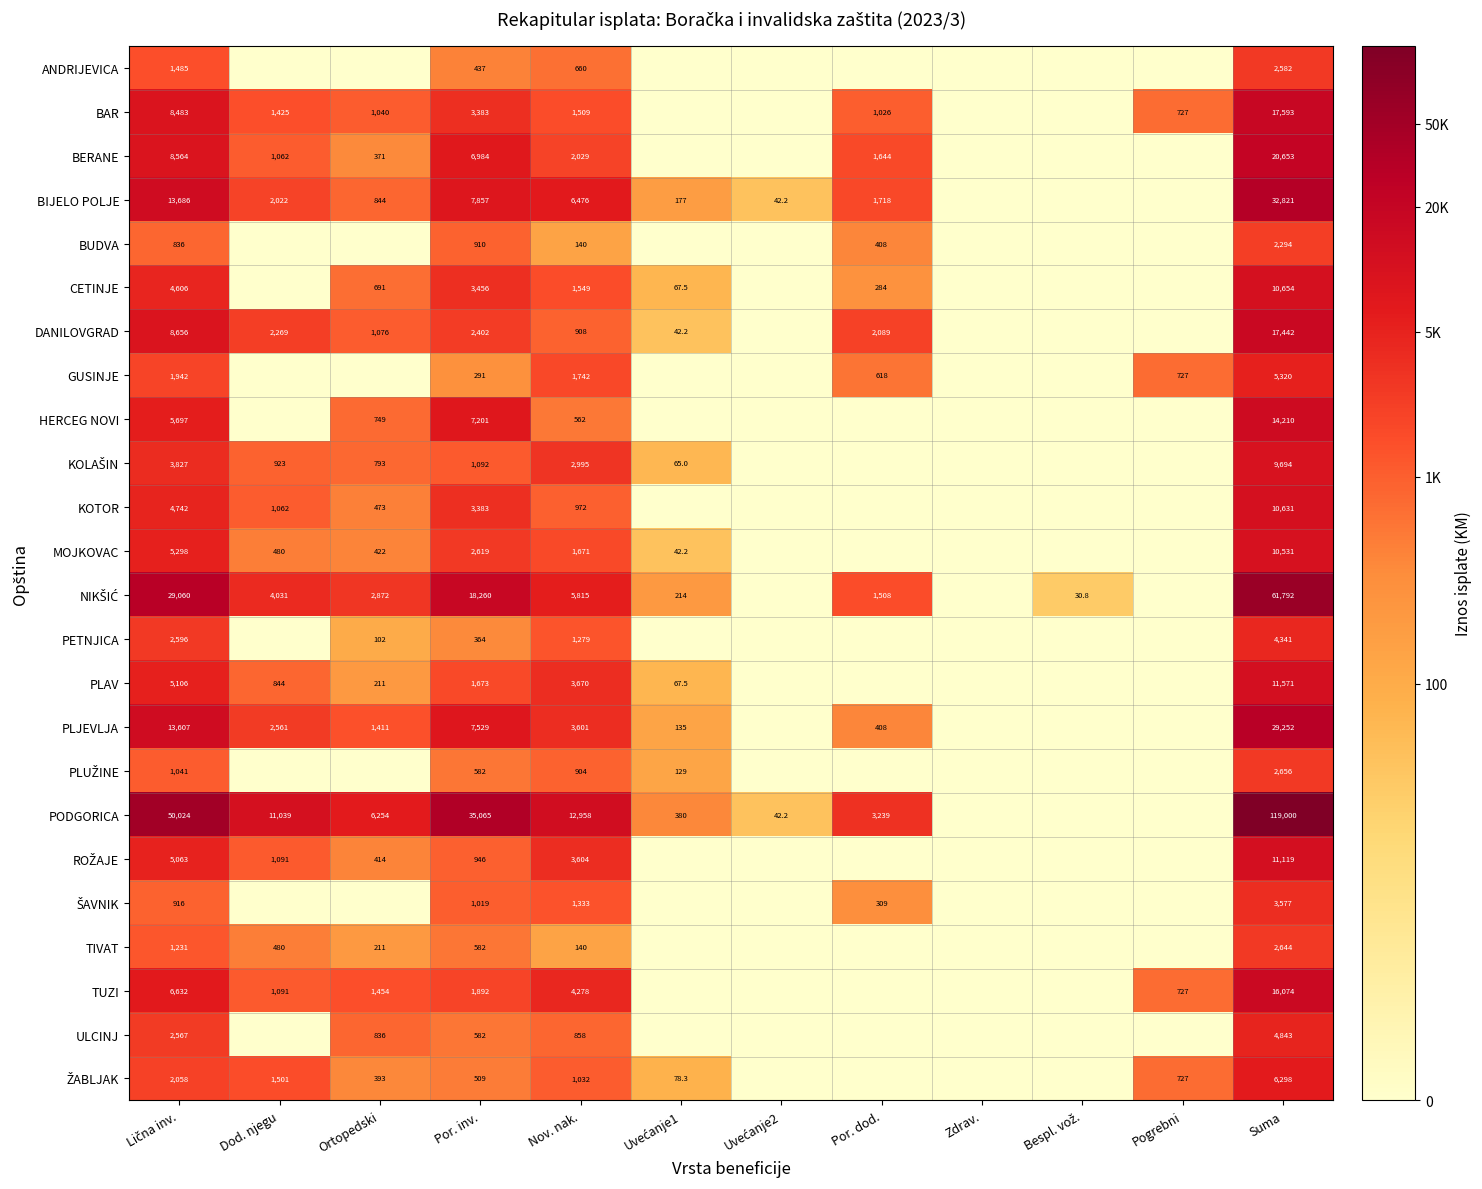

Is the value of DANILOVGRAD at Suma greater than the value of PLAV at Ortopedski?

Yes